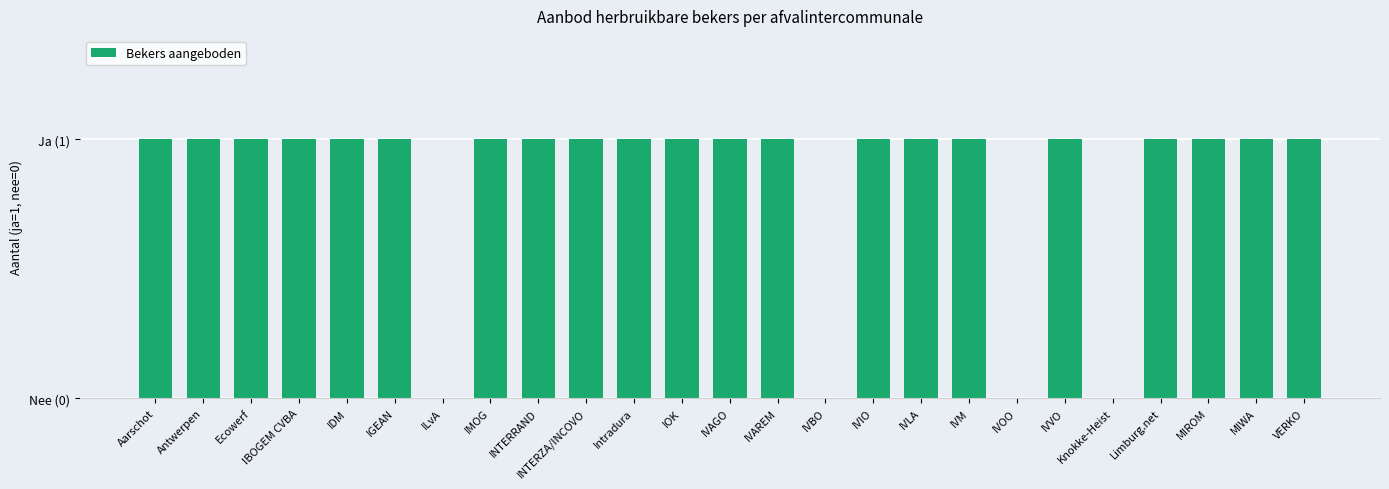

What is the average value?

1